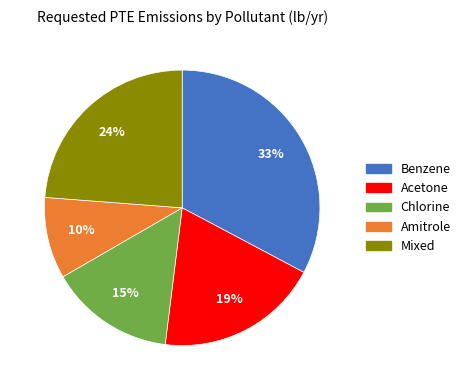

To the nearest percent, what percentage of the pie is Chlorine?

15%